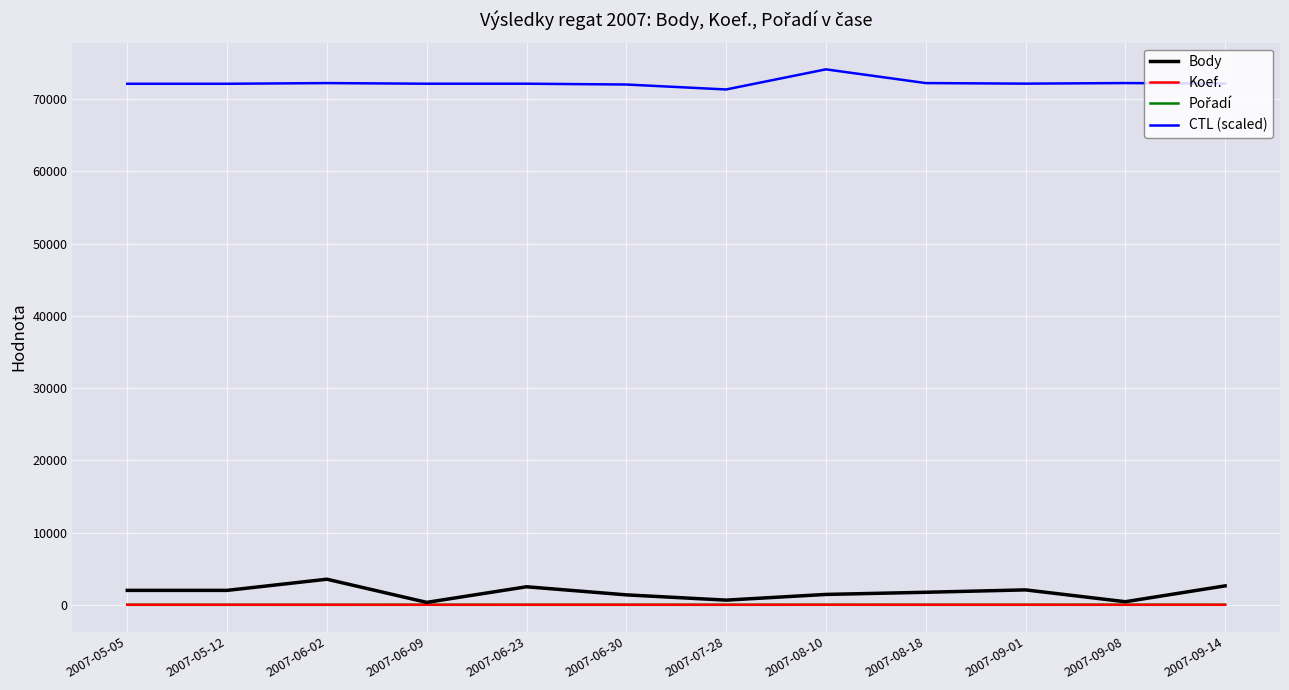

True or false: CTL (scaled) and Koef. intersect in this chart.

False